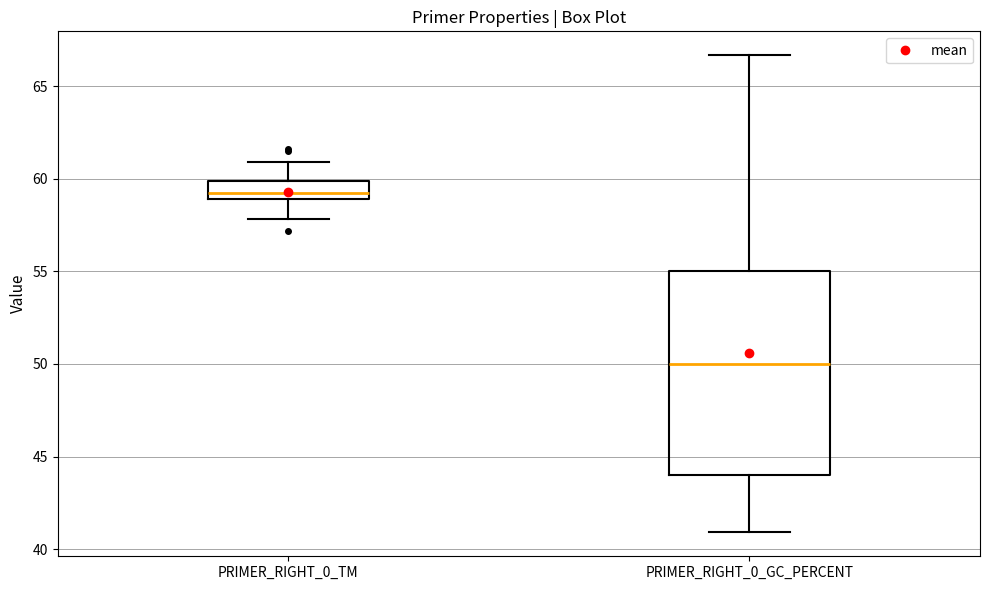

Which box's median line is the highest?

PRIMER_RIGHT_0_TM